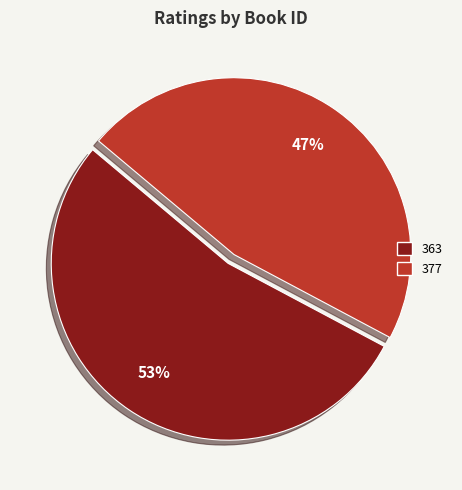

Does 377 account for over 50% of the chart?

No